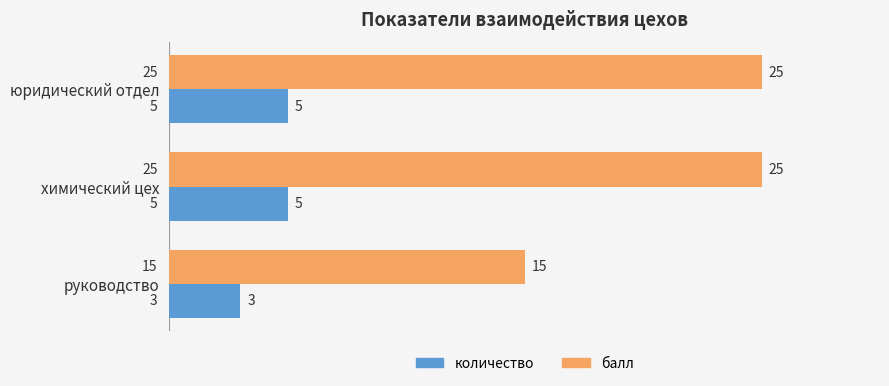

What is the spread (max minus min) of values at химический цех?

20